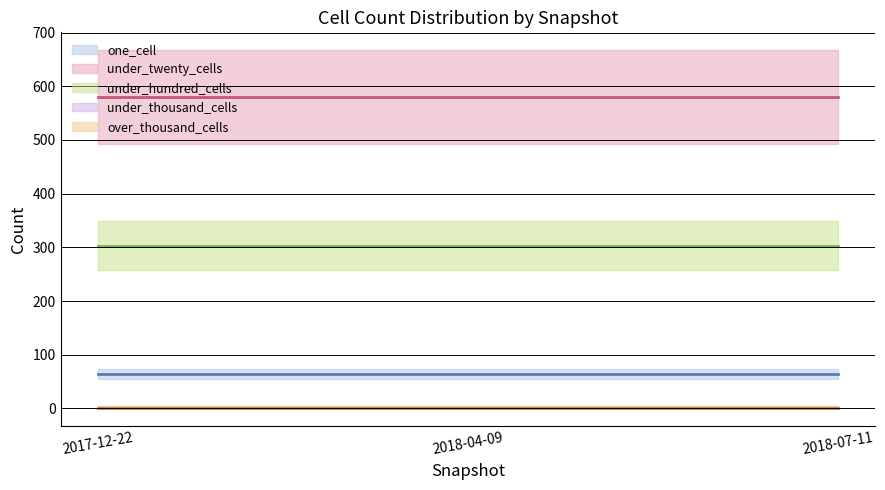

Which series has the largest total across all categories?

under_twenty_cells